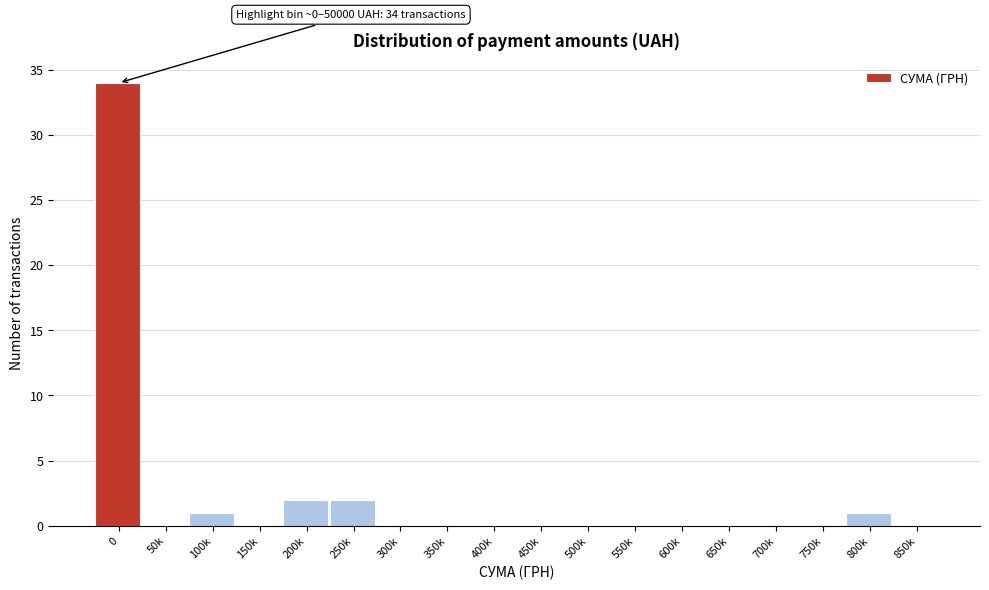

Reading left to right, what are all the values shown in this chart?

0=34	50k=0	100k=1	150k=0	200k=2	250k=2	300k=0	350k=0	400k=0	450k=0	500k=0	550k=0	600k=0	650k=0	700k=0	750k=0	800k=1	850k=0